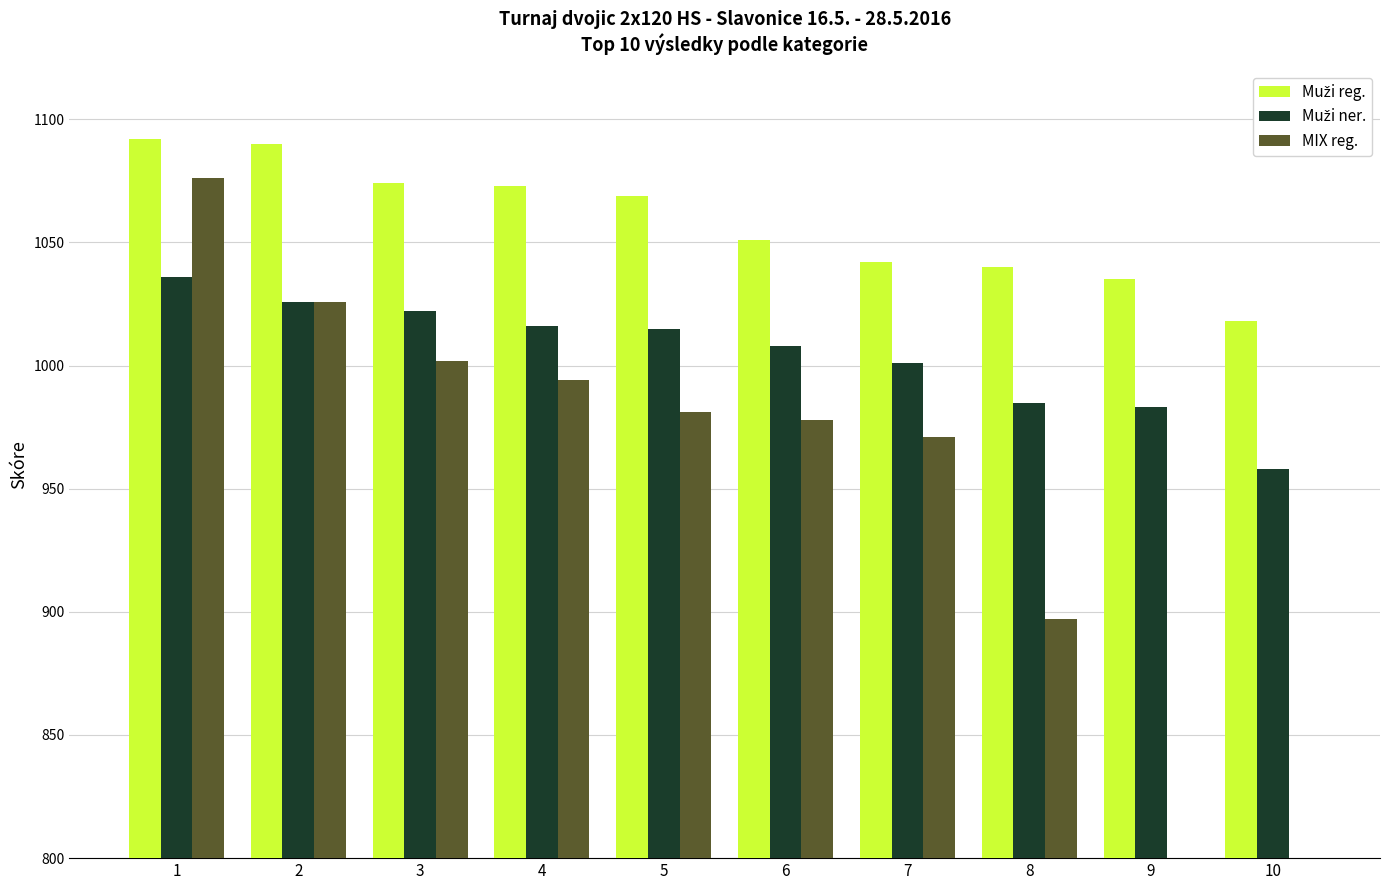

List the series in order of their peak value, highest first.

Muži reg., MIX reg., Muži ner.